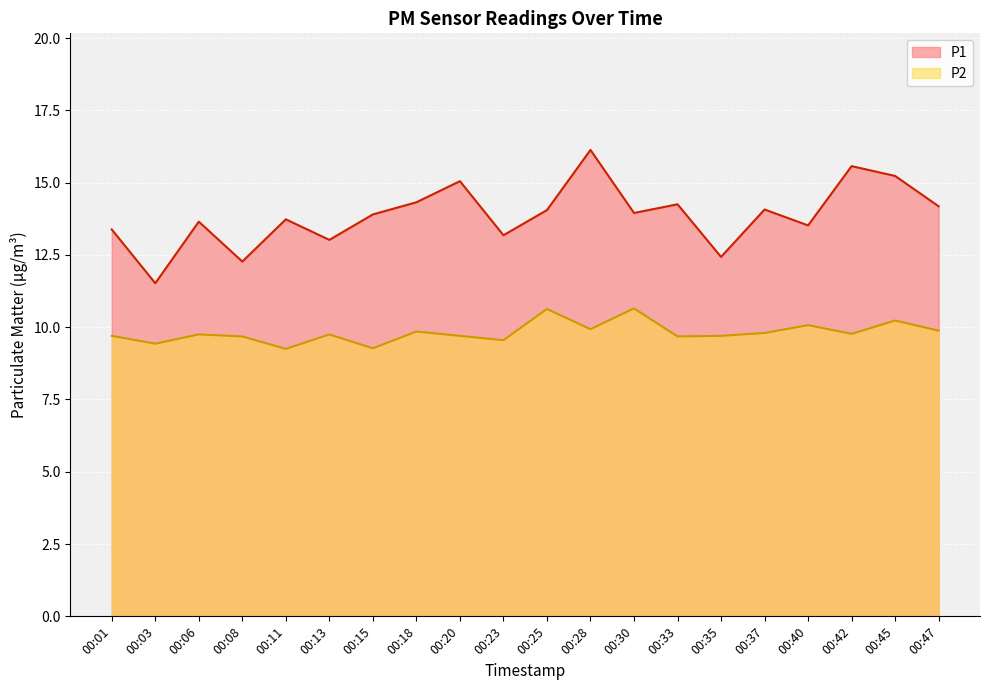

True or false: P2 and P1 cross at least once.

False